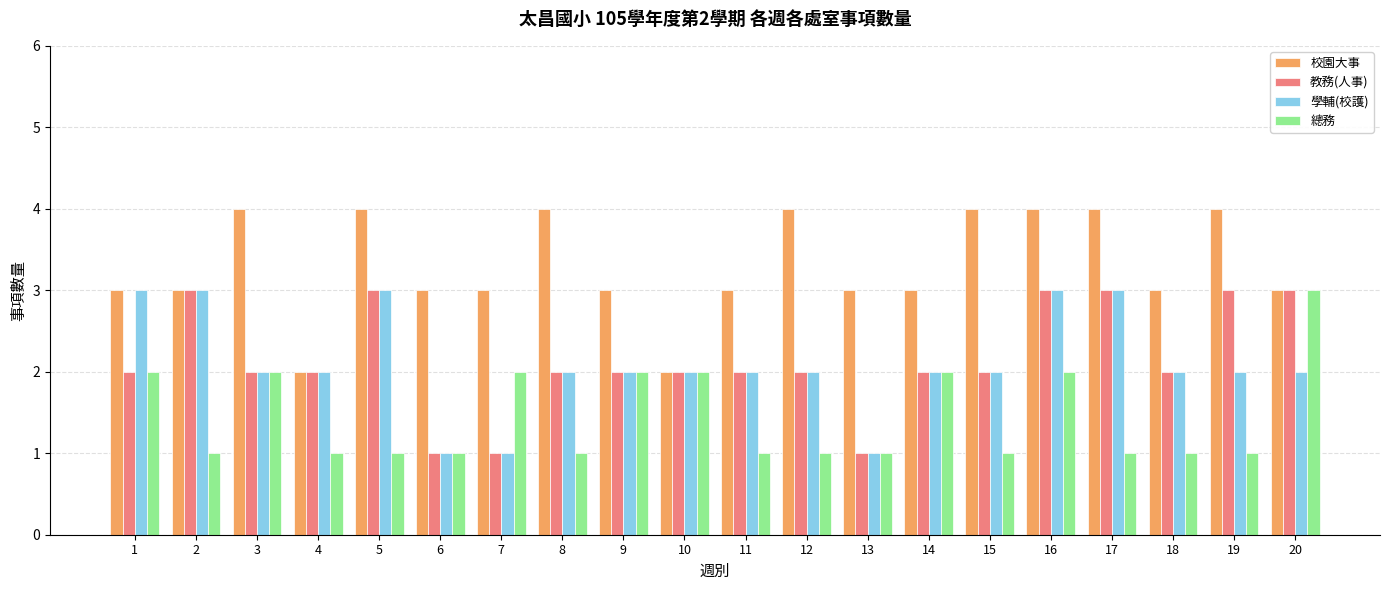

Is the value of 學輔(校護) at 19 greater than the value of 總務 at 15?

Yes